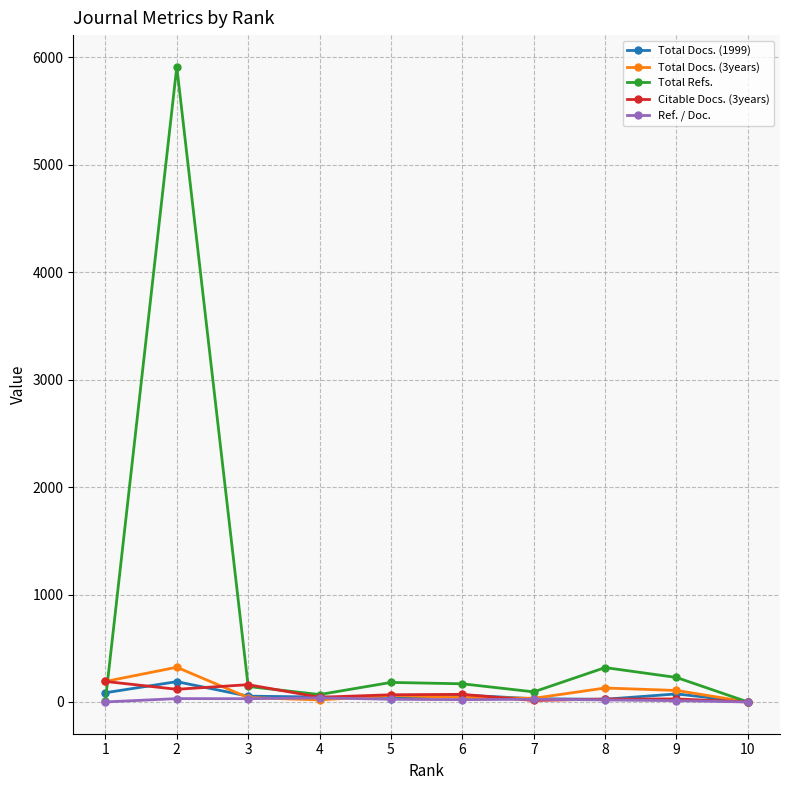

Reading left to right, transcribe all the data shown in this chart.

Total Docs. (1999): 10=0.0	9=75.0	8=25.0	7=30.0	6=65.0	5=30.0	4=46.0	3=54.0	2=189.0	1=86.0
Total Docs. (3years): 10=0.0	9=107.0	8=130.0	7=34.0	6=42.0	5=61.0	4=19.0	3=41.0	2=323.0	1=191.0
Total Refs.: 10=0.0	9=228.0	8=320.0	7=94.0	6=169.0	5=182.0	4=69.0	3=144.0	2=5910.0	1=12.0
Citable Docs. (3years): 10=0.0	9=28.0	8=27.0	7=14.0	6=71.0	5=67.0	4=44.0	3=161.0	2=118.0	1=191.0
Ref. / Doc.: 10=0.0	9=12.2	8=18.9	7=25.0	6=21.7	5=25.0	4=38.2	3=30.4	2=31.3	1=0.1